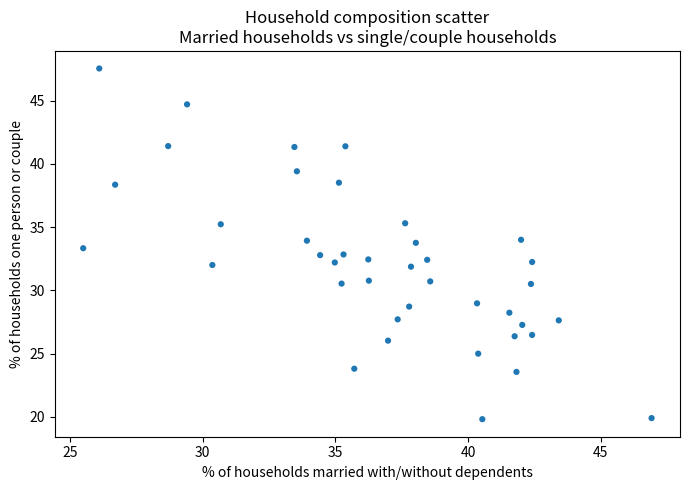

What is the range of Y values (max minus min)?

27.7